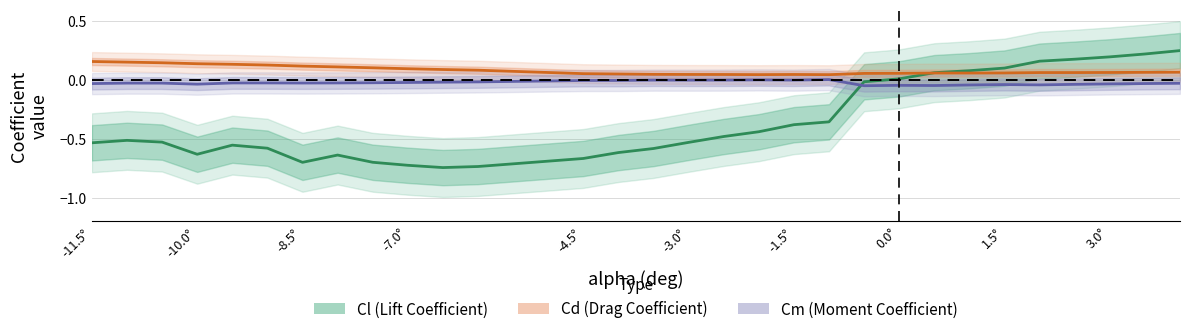

What is the maximum value for Cd (Drag Coefficient)?

0.2